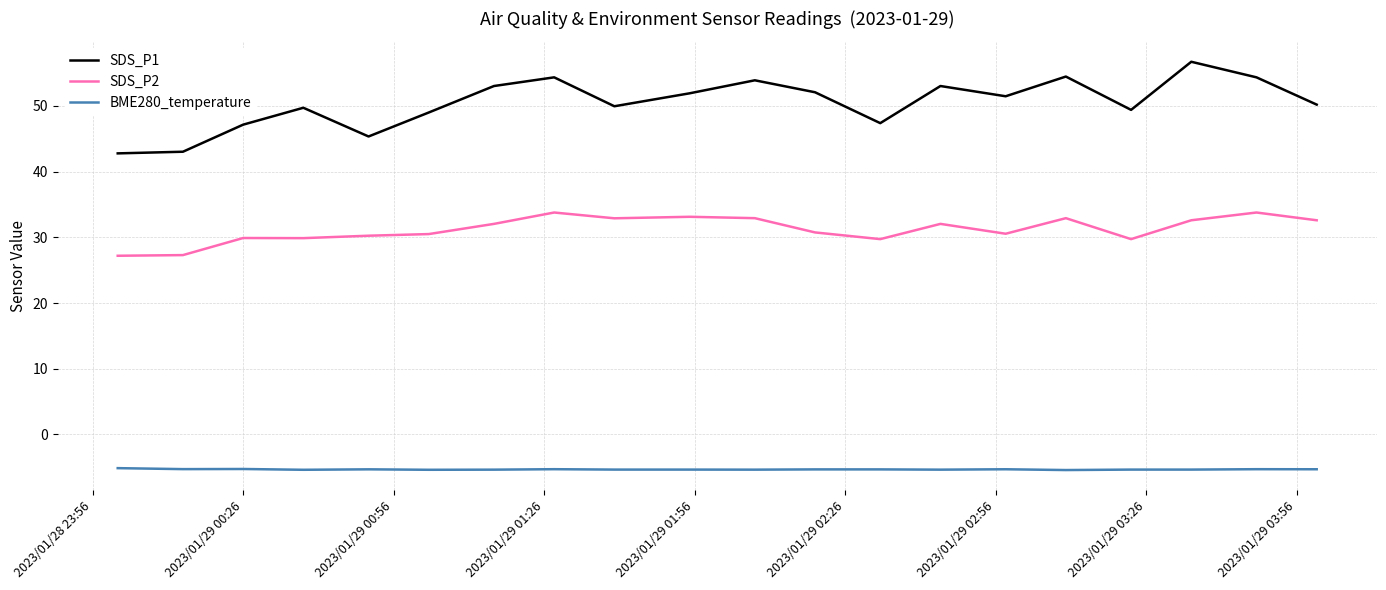

What is the greatest value displayed?

56.7